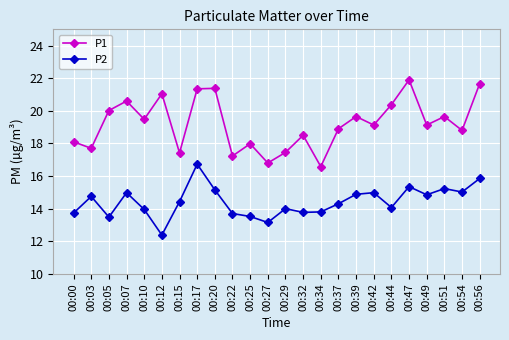

True or false: P1 and P2 cross at least once.

False